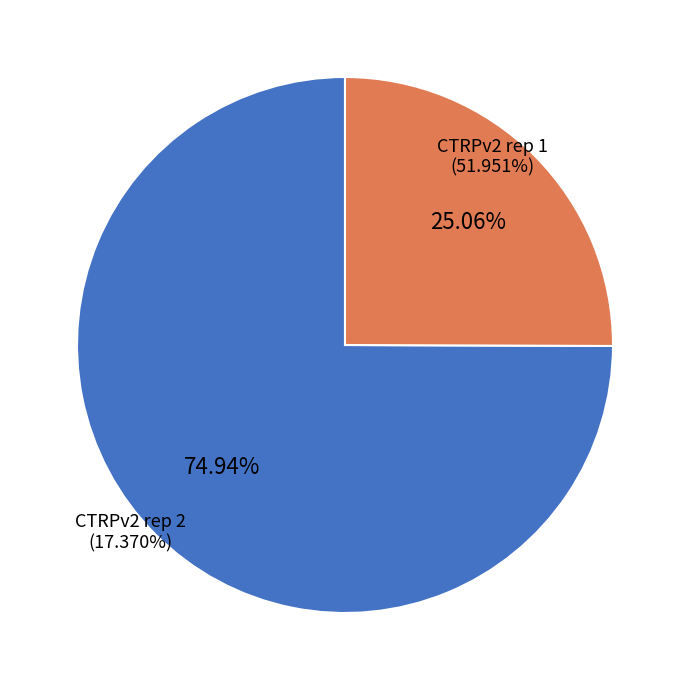

Does any single category account for the majority?

Yes